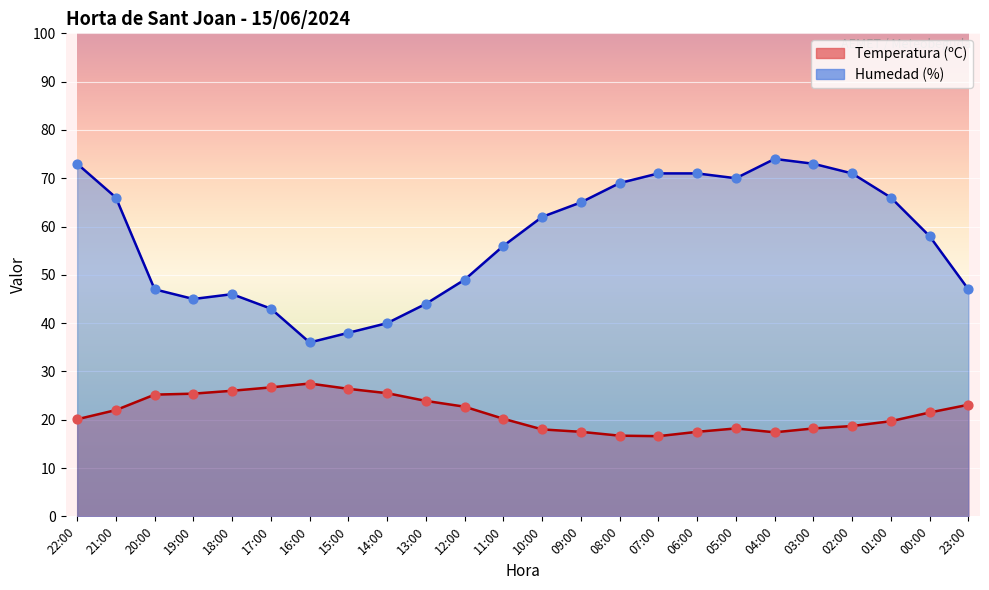

What are all the series names shown in the legend?

Temperatura (ºC), Humedad (%)